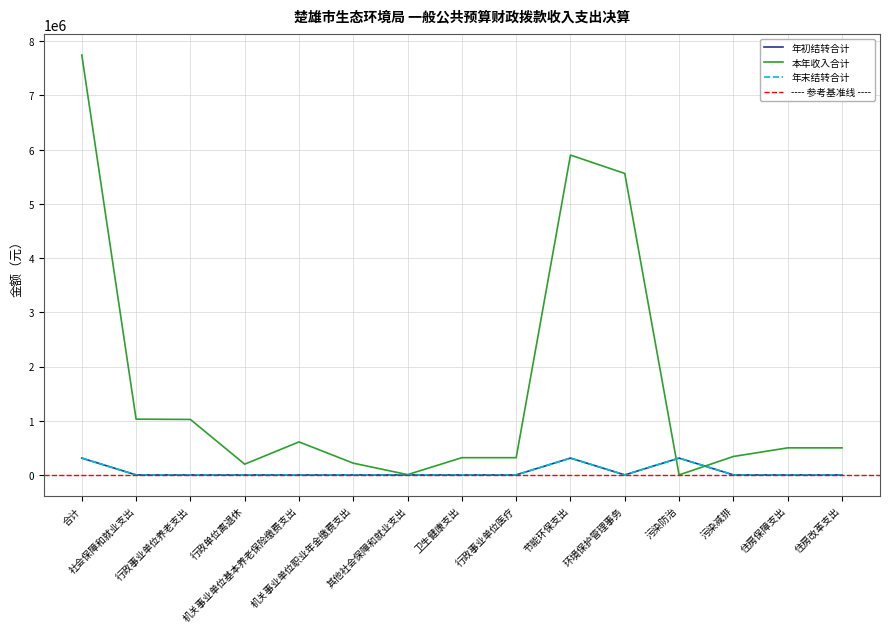

Reading left to right, list all the values displayed in this chart.

年初结转合计: 310014.4	0.0	0.0	0.0	0.0	0.0	0.0	0.0	0.0	310014.4	0.0	310014.4	0.0	0.0	0.0
本年收入合计: 7746435.0	1028574.9	1023236.2	197921.0	608931.1	216384.0	5338.7	317913.6	317913.6	5901046.6	5561054.6	0.0	339992.0	498899.9	498899.9
年末结转合计: 310014.4	0.0	0.0	0.0	0.0	0.0	0.0	0.0	0.0	310014.4	0.0	310014.4	0.0	0.0	0.0